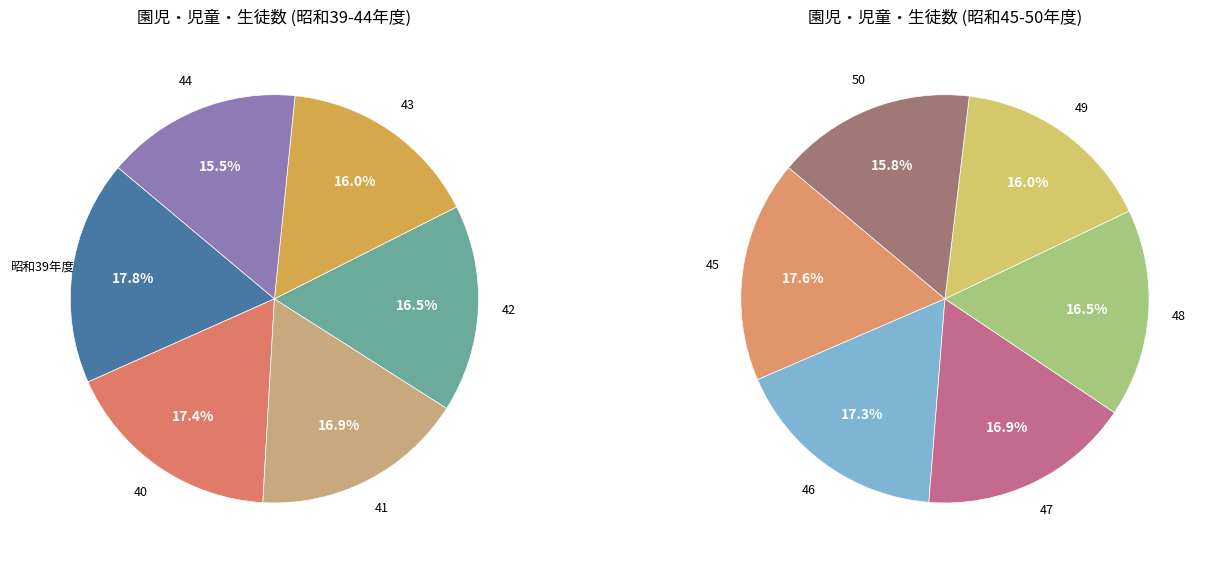

Which category has the smallest portion of the pie?

50